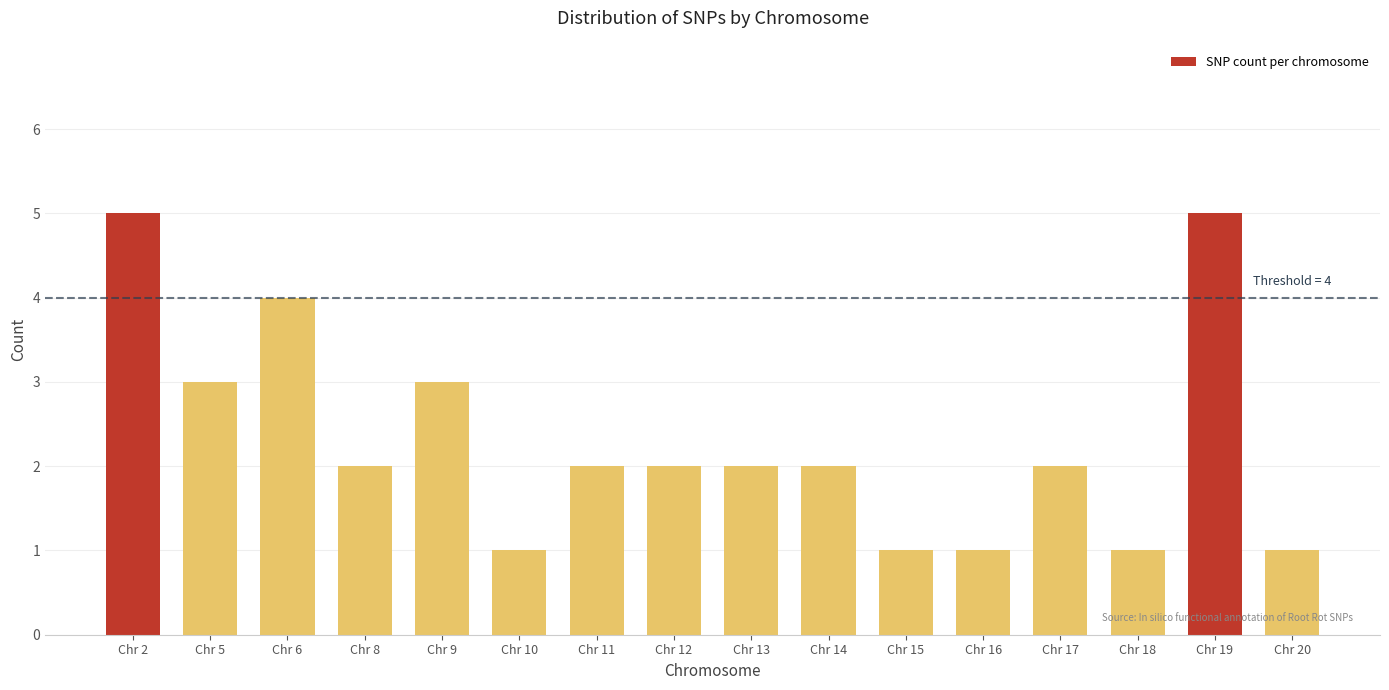

Reading left to right, list all the values displayed in this chart.

5	3	4	2	3	1	2	2	2	2	1	1	2	1	5	1